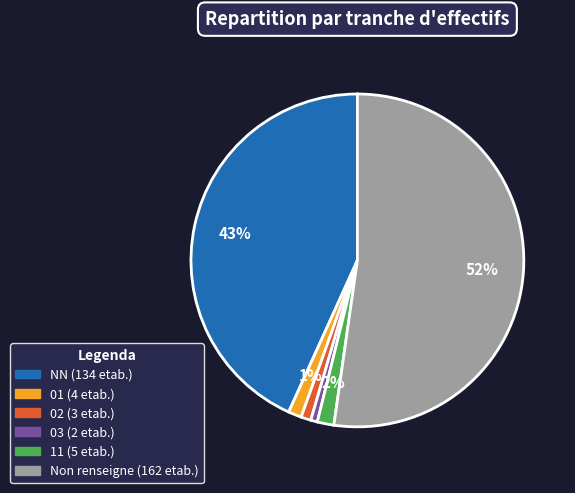

Is there a majority slice in this chart?

Yes